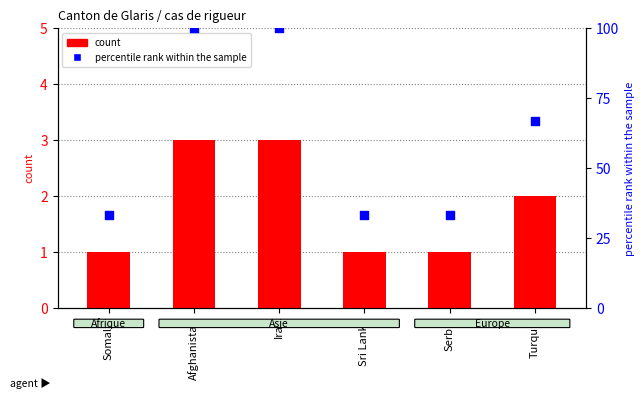

At which category is the sum across all series the highest?

Afghanistan